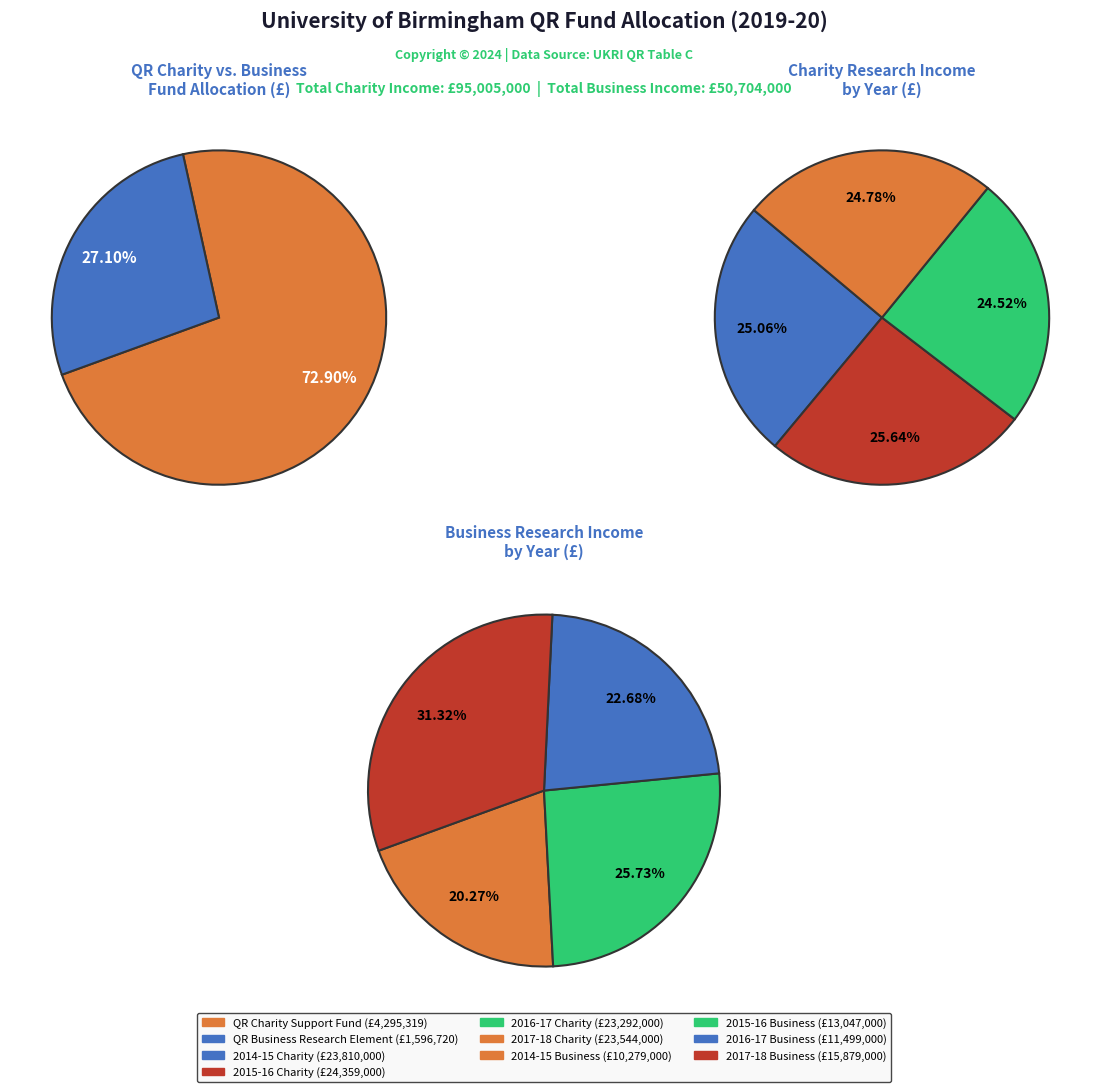

Rank the categories by value from highest to lowest.

2015-16 Charity Research Income, 2014-15 Charity Research Income, 2017-18 Charity Research Income, 2016-17 Charity Research Income, 2017-18 Business Research Income, 2015-16 Business Research Income, 2016-17 Business Research Income, 2014-15 Business Research Income